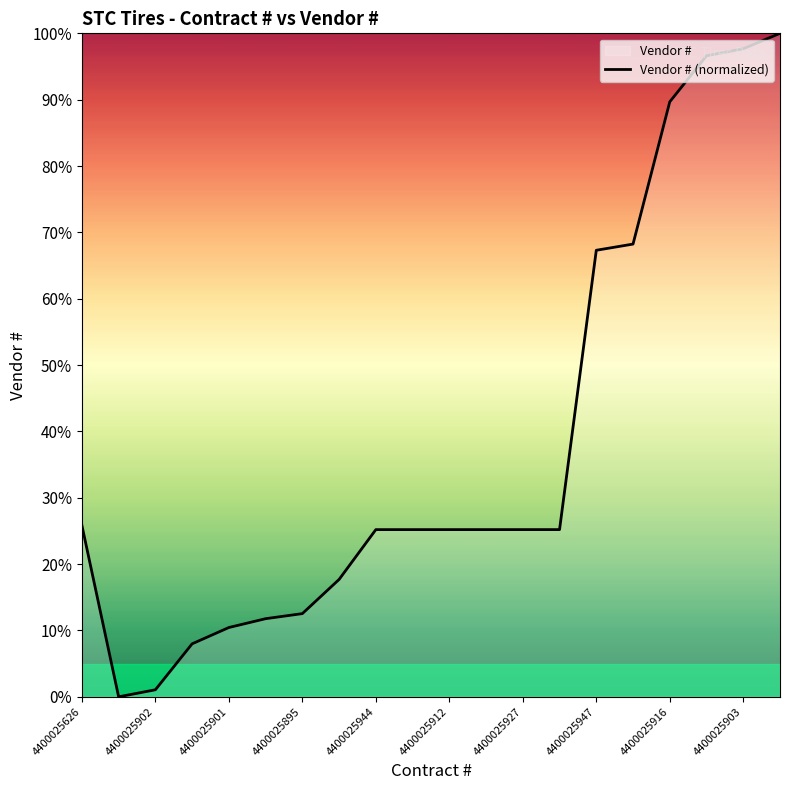

The value at 4400025947 is 67.3. True or false?

True